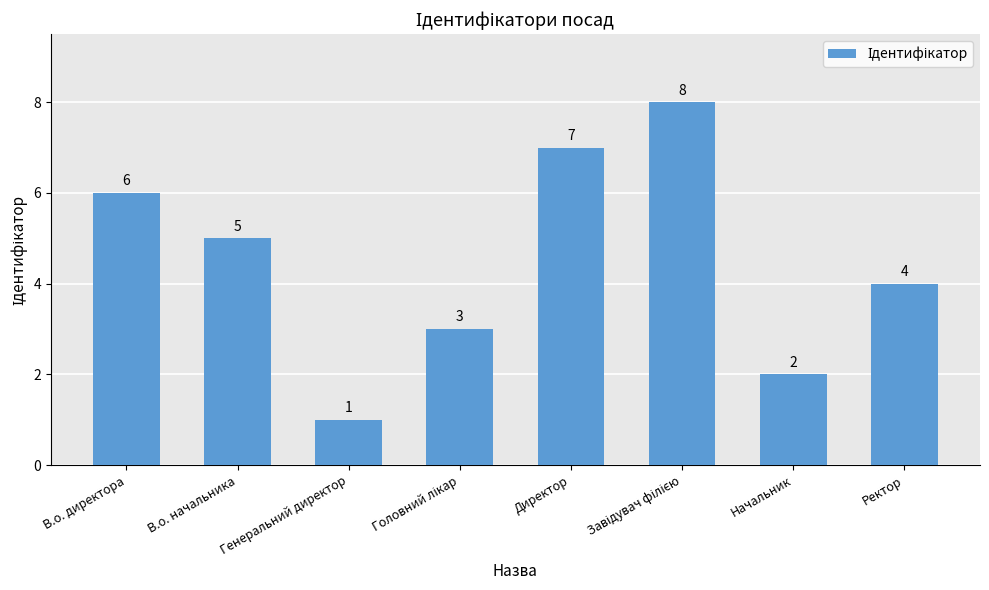

What is the value of the 8th bar from the left?

4